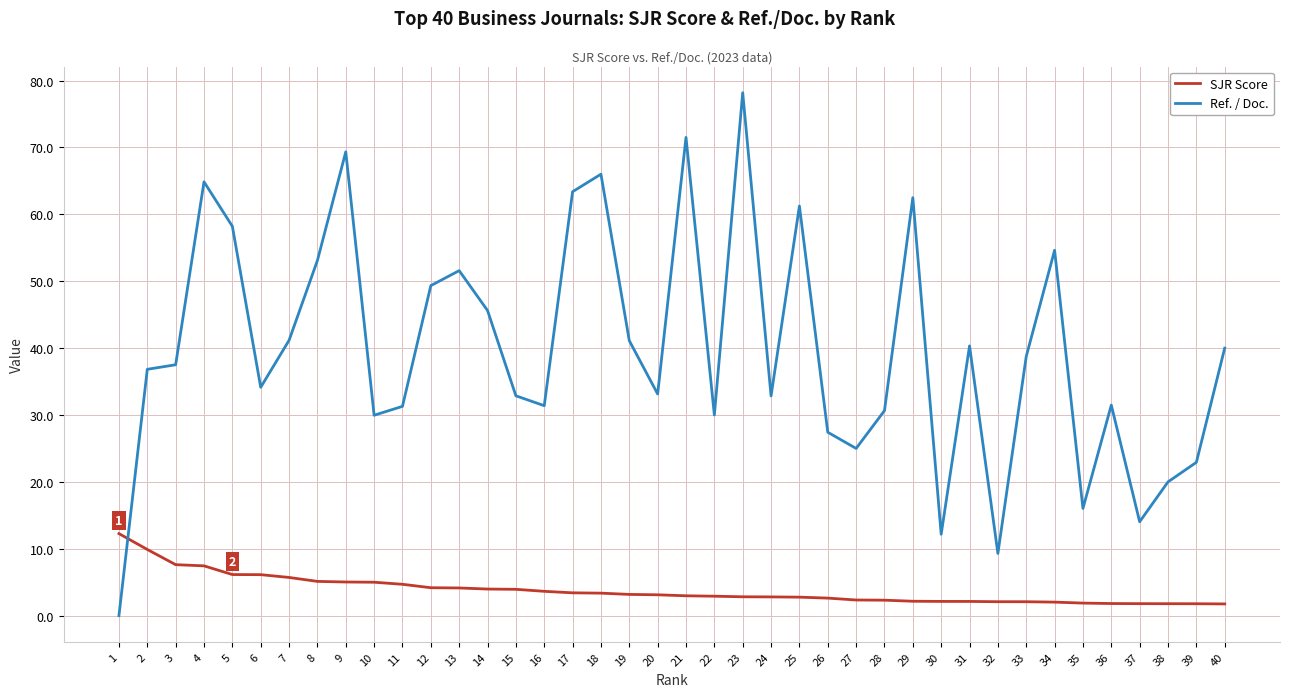

How many times do SJR Score and Ref. / Doc. cross each other?

1